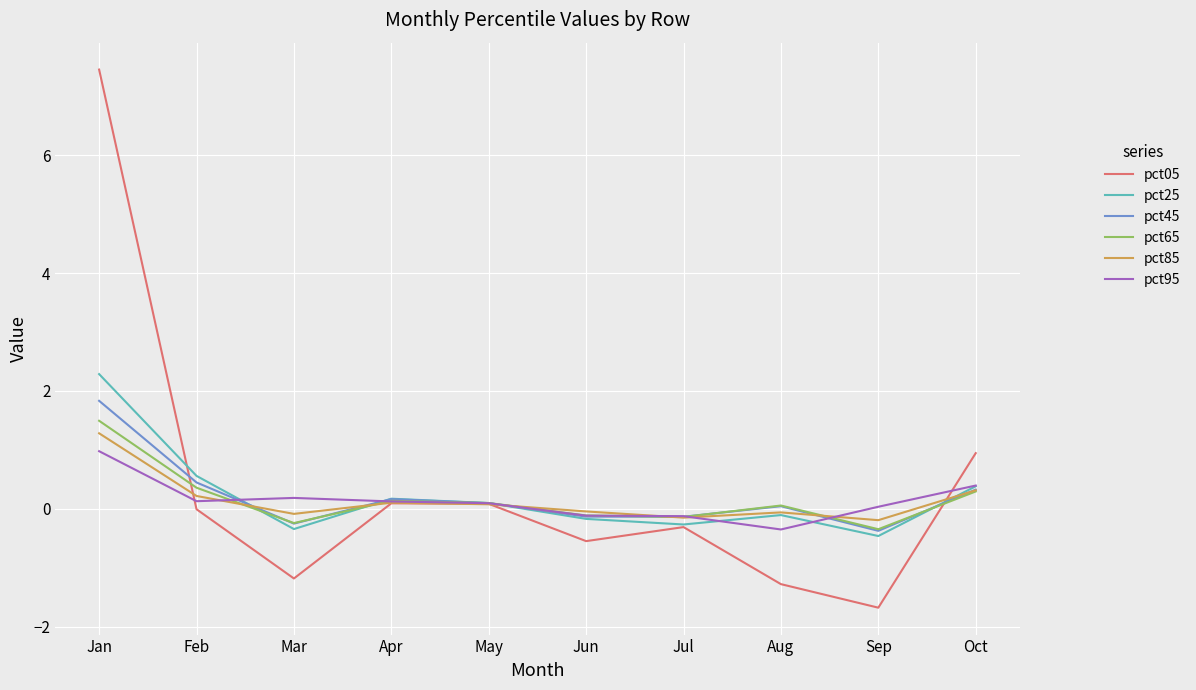

Where does the pct25 series first go above 0?

Jan